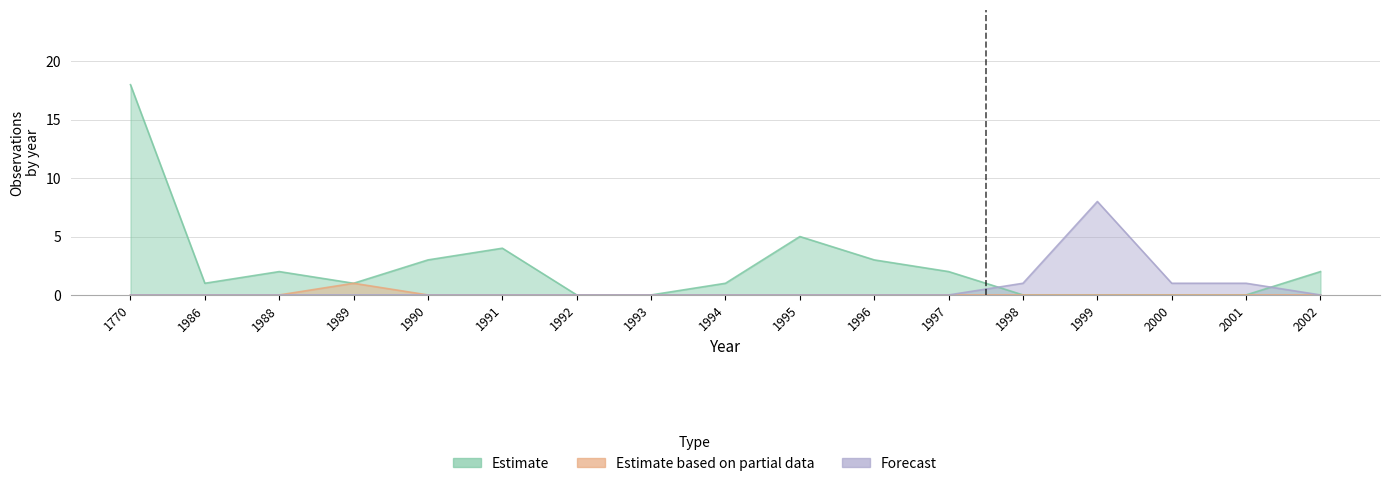

How many series are shown in this chart?

3